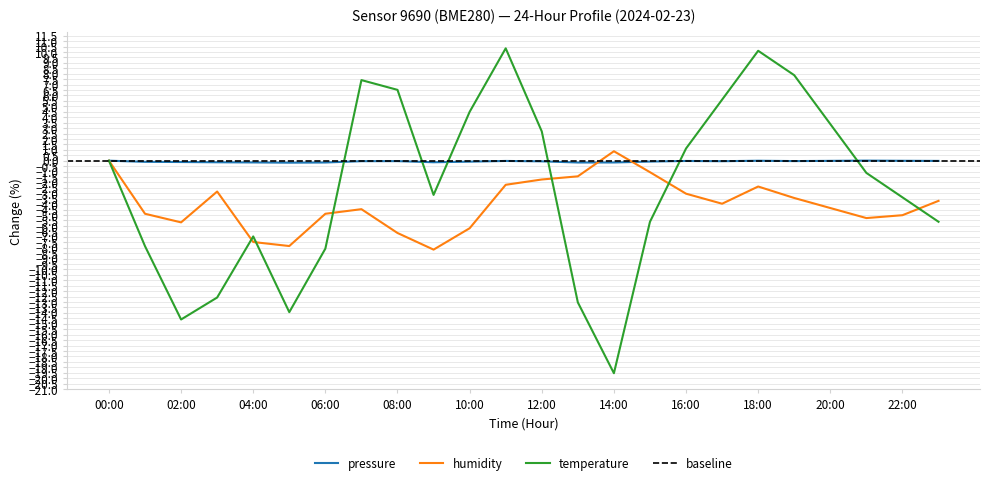

Is the value of pressure at 15:00 greater than the value of temperature at 17:00?

No